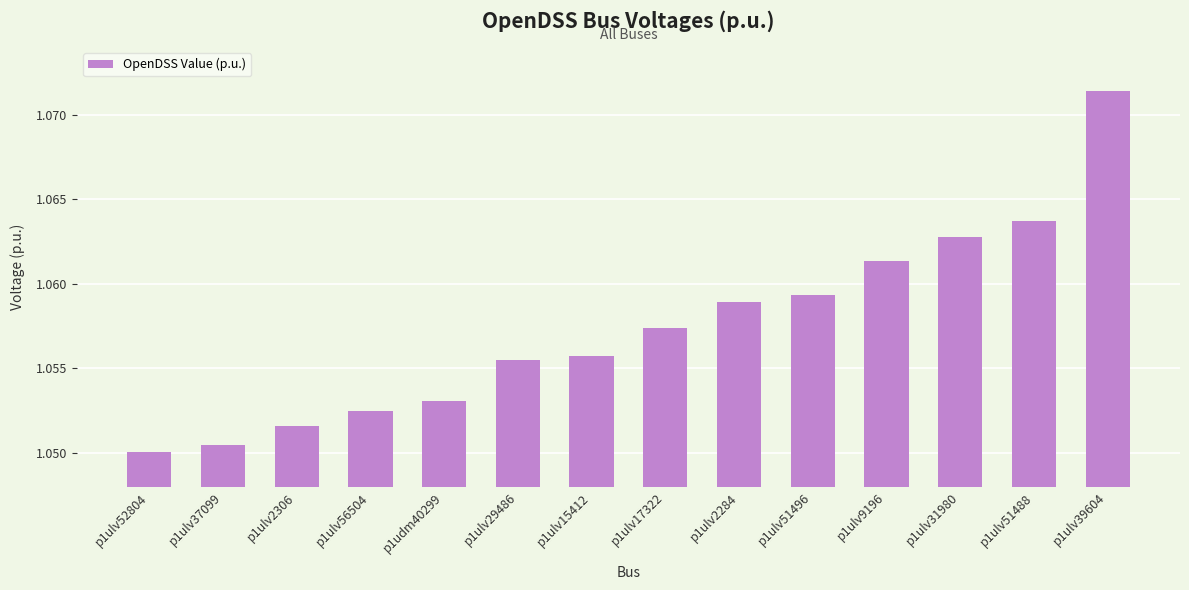

How many values are between 1 and 2?

14